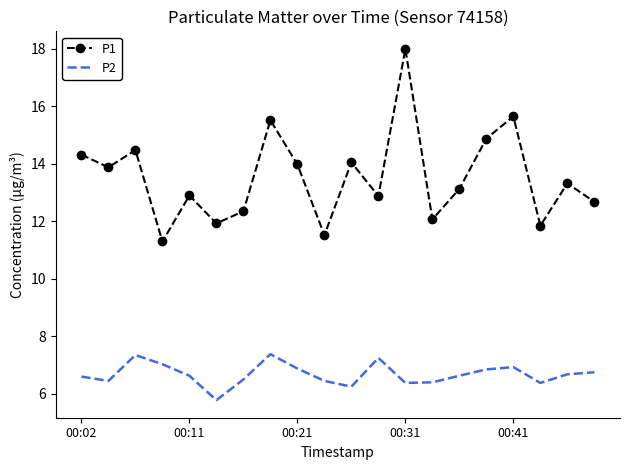

True or false: P1 and P2 intersect in this chart.

False